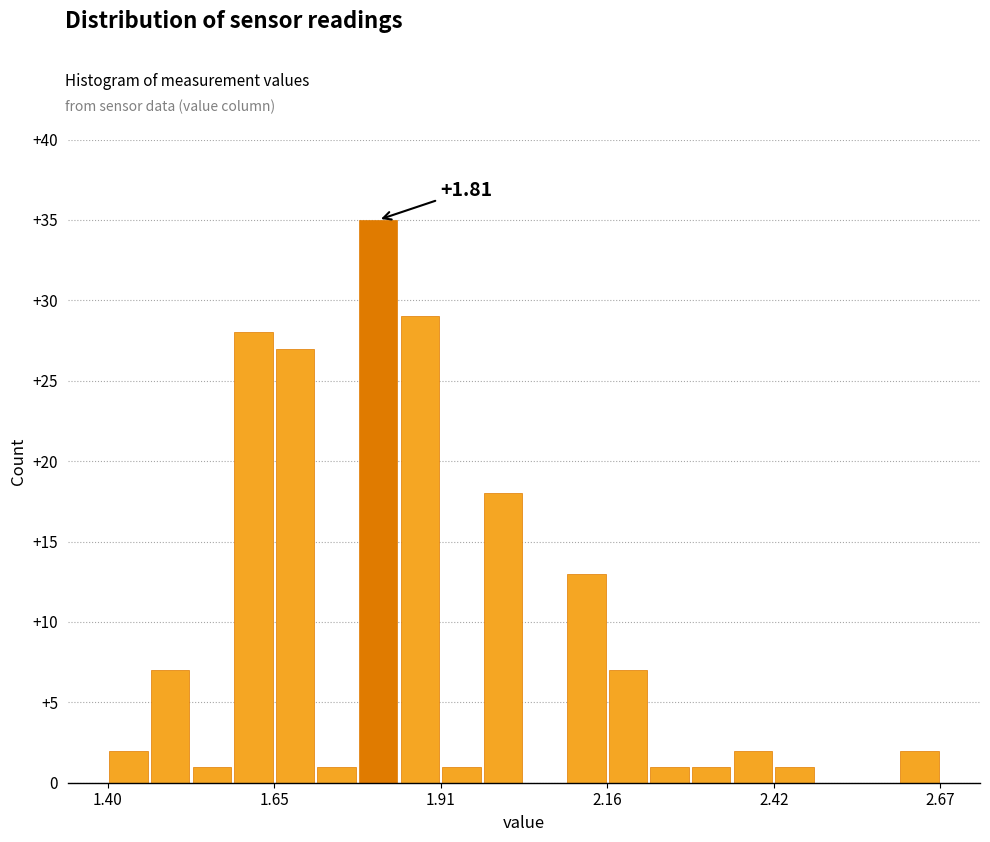

Read against the x-axis, roughly where is the centre of the tallest bar?

1.80